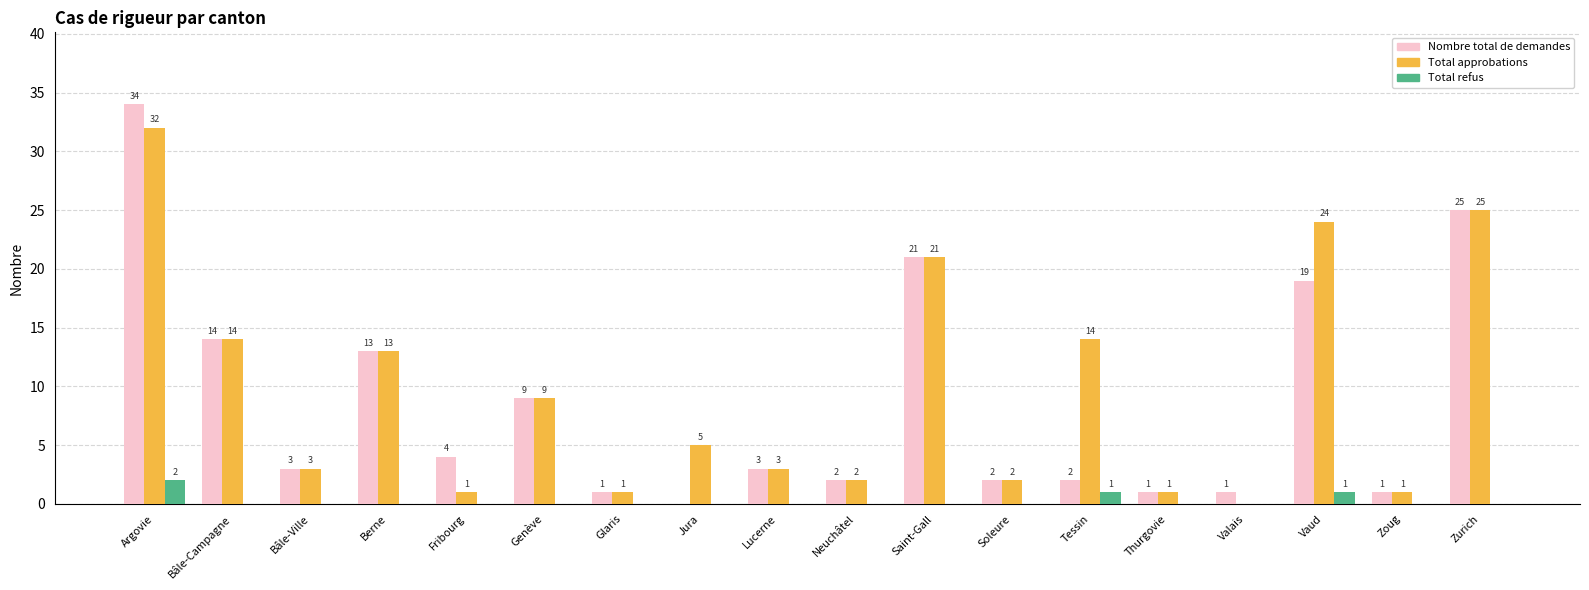

How many data points does each series have?

18